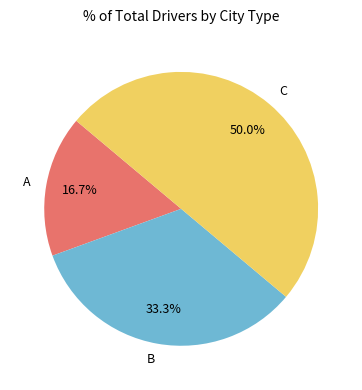

To the nearest percent, what percentage of the pie is C?

50%